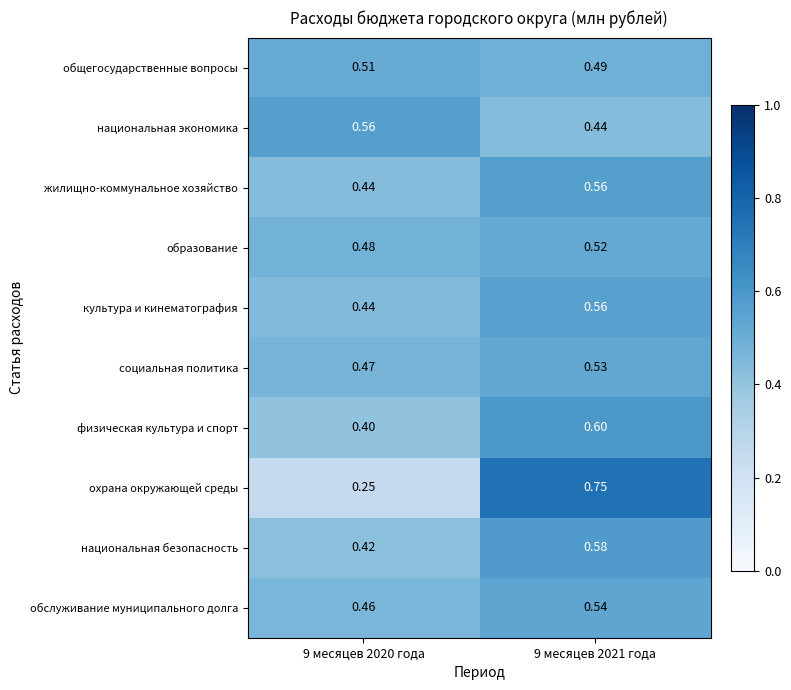

Is the value of обслуживание муниципального долга at 9 месяцев 2021 года greater than the value of национальная безопасность at 9 месяцев 2020 года?

Yes